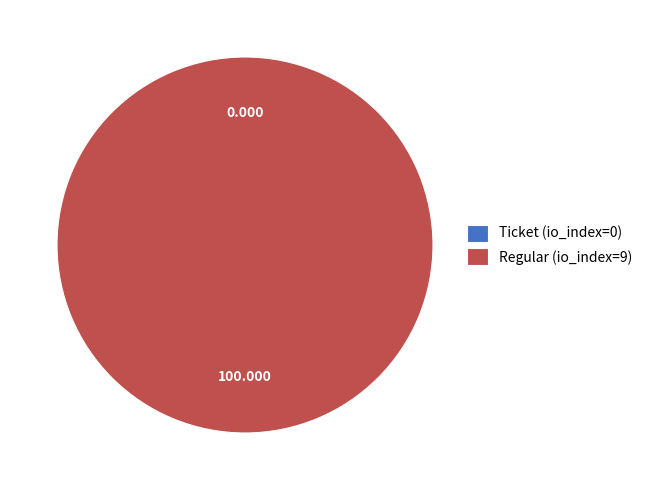

Between Ticket (io_index=0) and Regular (io_index=9), which is larger?

Regular (io_index=9)